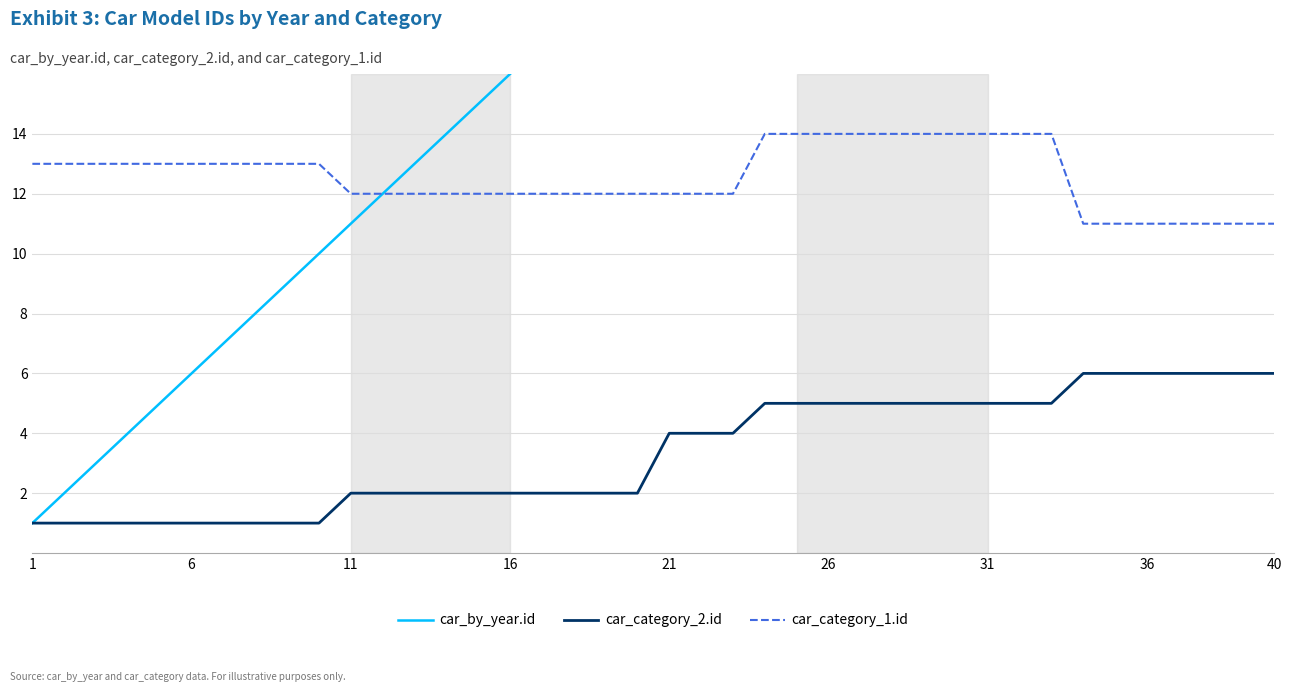

At how many categories does at least one series exceed 19?

21